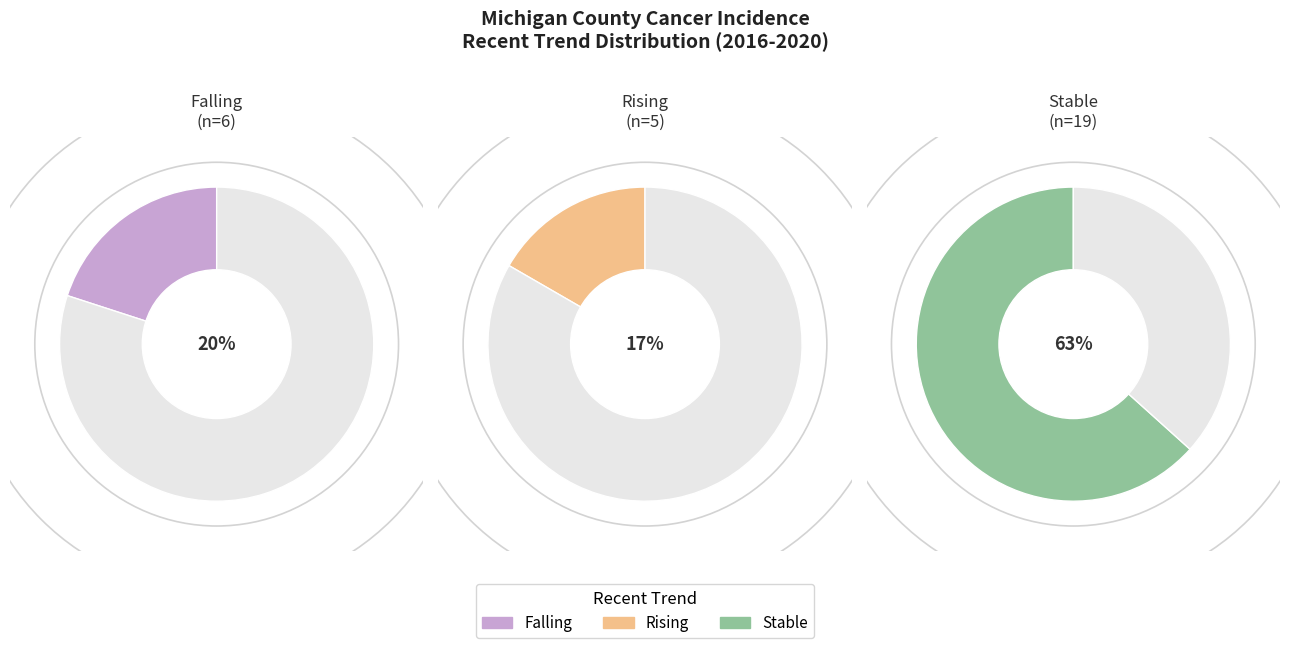

What is the change in value from rising to stable?

+14